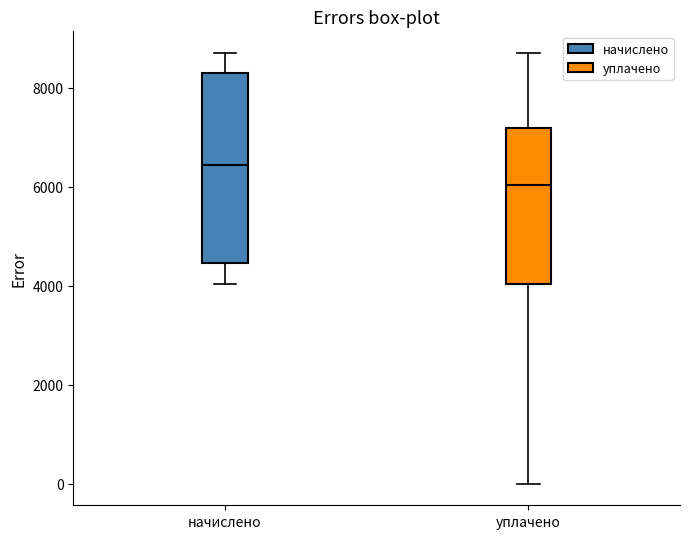

Which box has the lowest median line?

уплачено